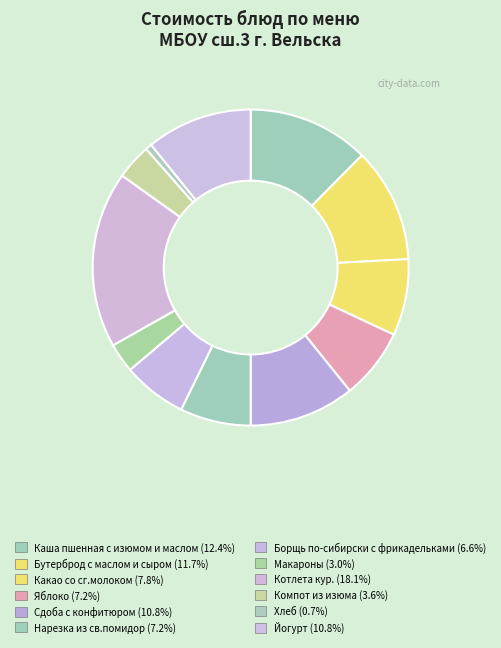

Which has a higher value, Макароны or Какао со сг.молоком?

Какао со сг.молоком